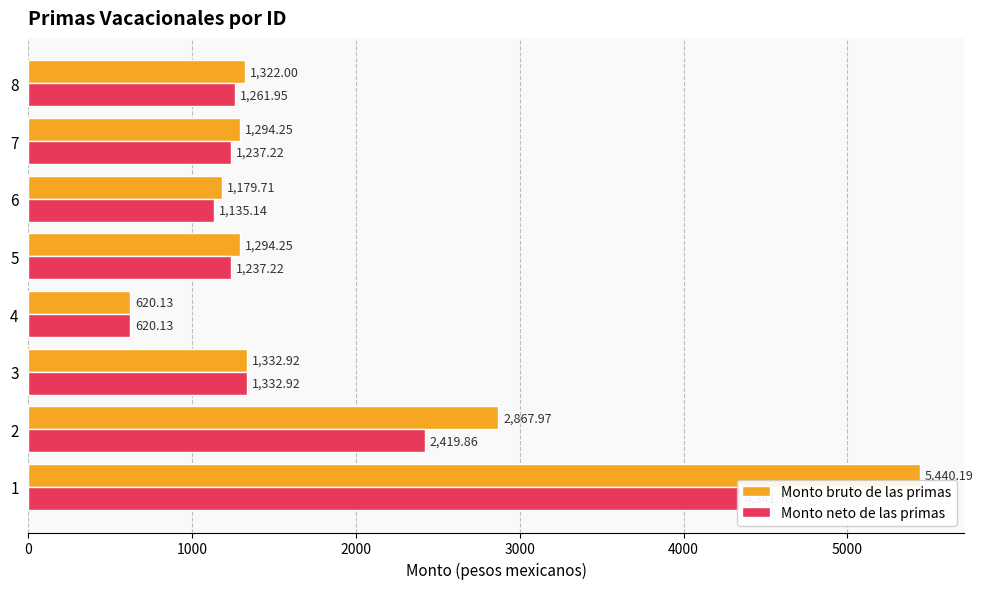

Reading right to left, extract all data points from this chart.

Monto bruto de las primas: 1322.0	1294.2	1179.7	1294.2	620.1	1332.9	2868.0	5440.2
Monto neto de las primas: 1262.0	1237.2	1135.1	1237.2	620.1	1332.9	2419.9	4341.8